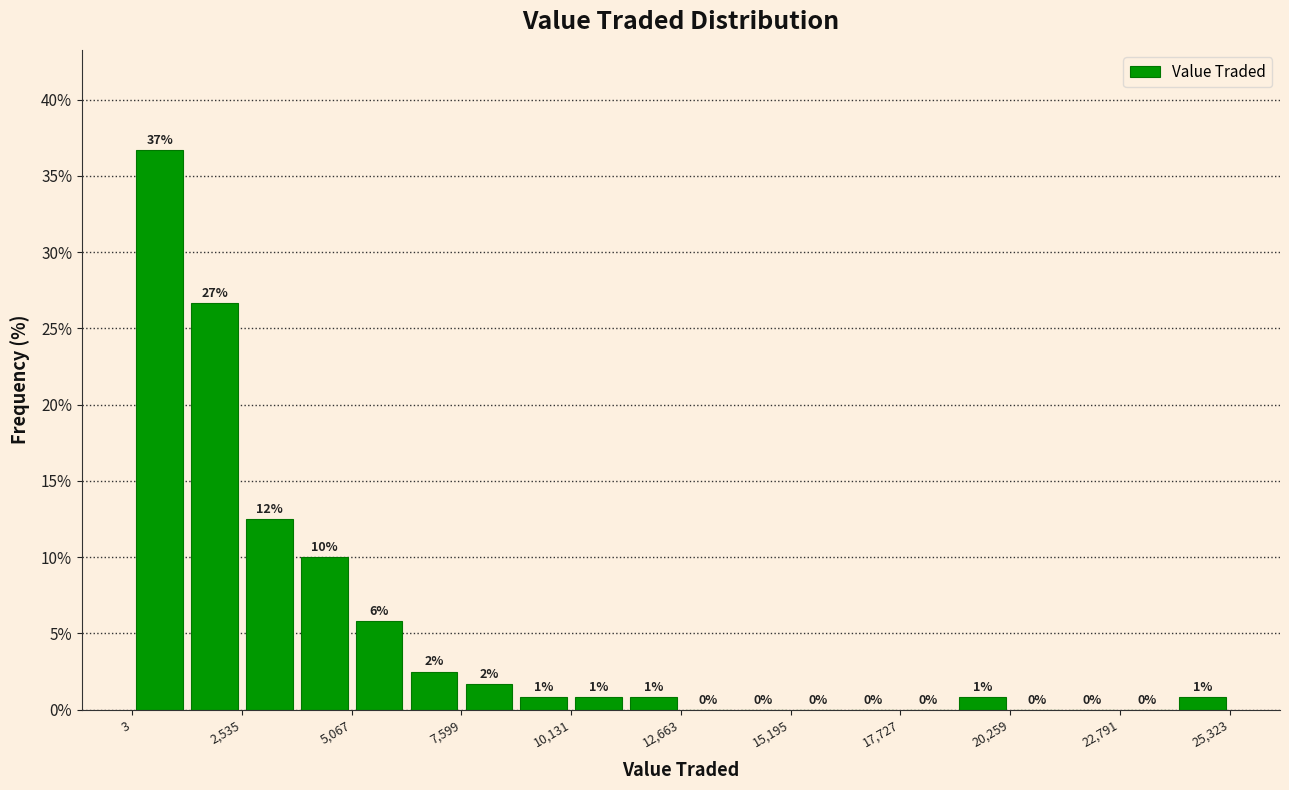

Around what value on the x-axis is the tallest bar? Give the approximate position of its centre, as read against the axis.

500